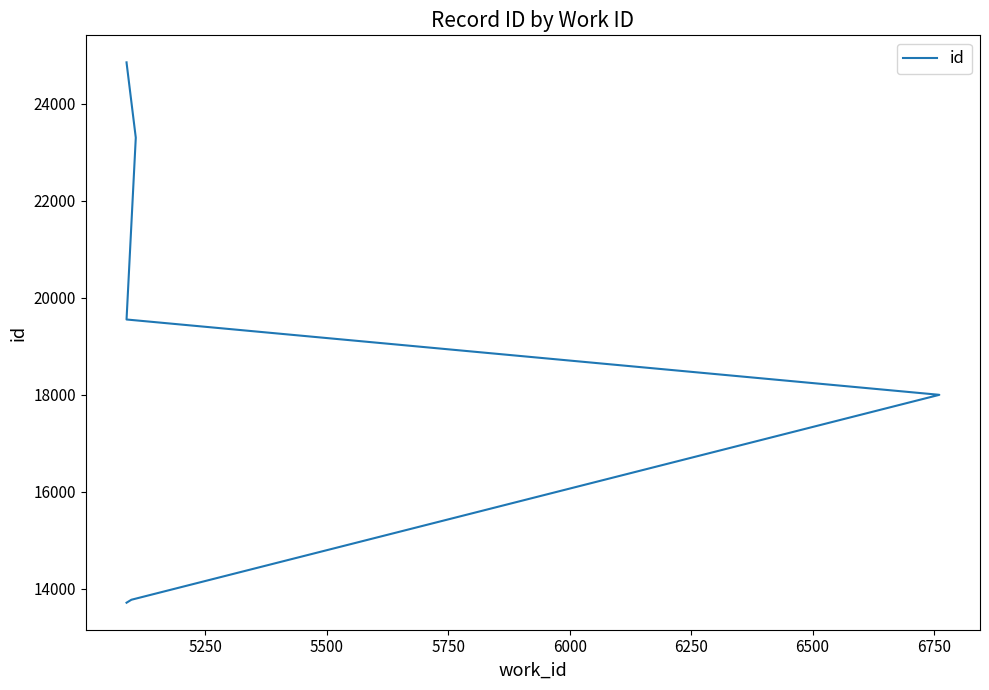

Reading right to left, transcribe all the data shown in this chart.

24848	24844	24843	23297	23296	23293	19550	17998	13776	13715